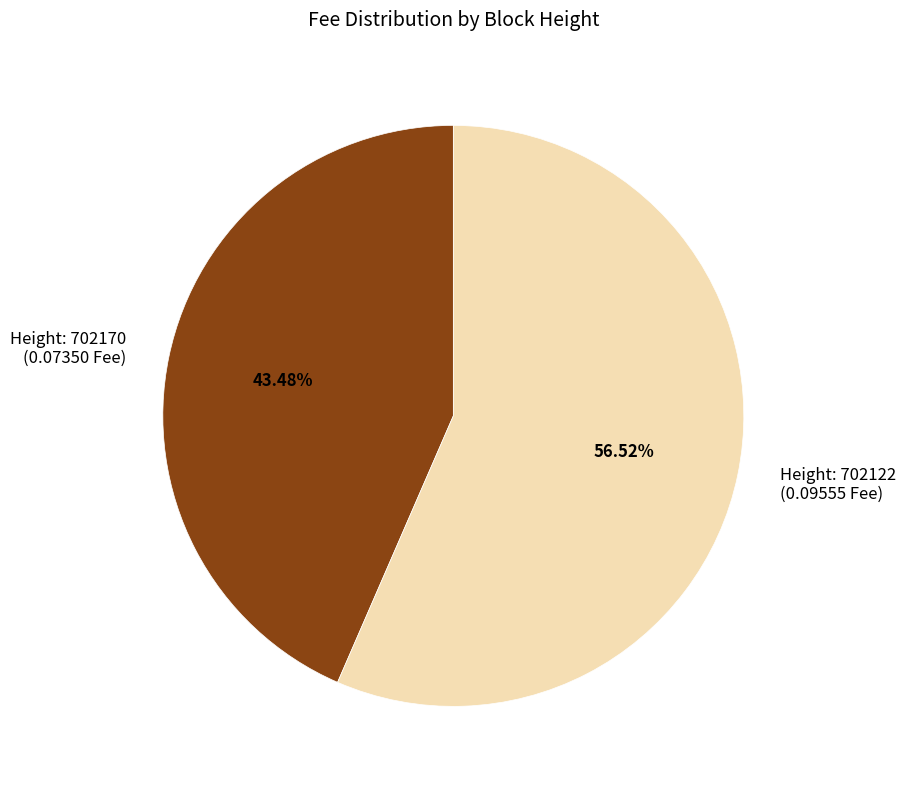

To the nearest percent, what is the average slice percentage?

50%